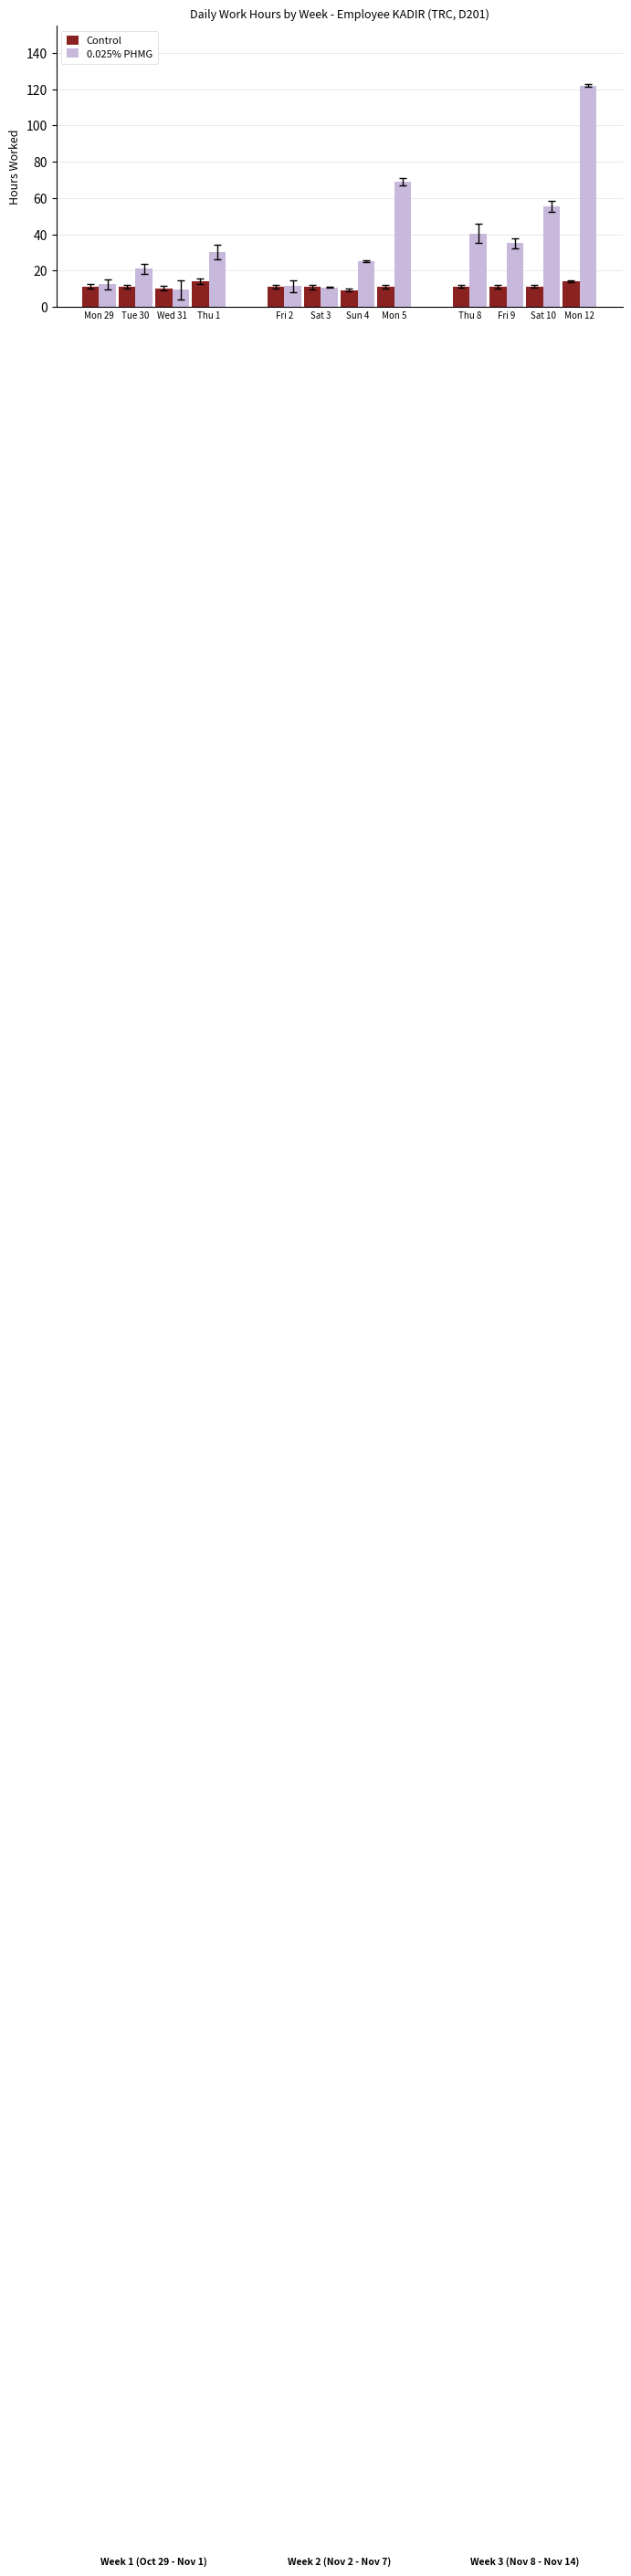

What is the label of the 1st bar from the left?

Mon 29